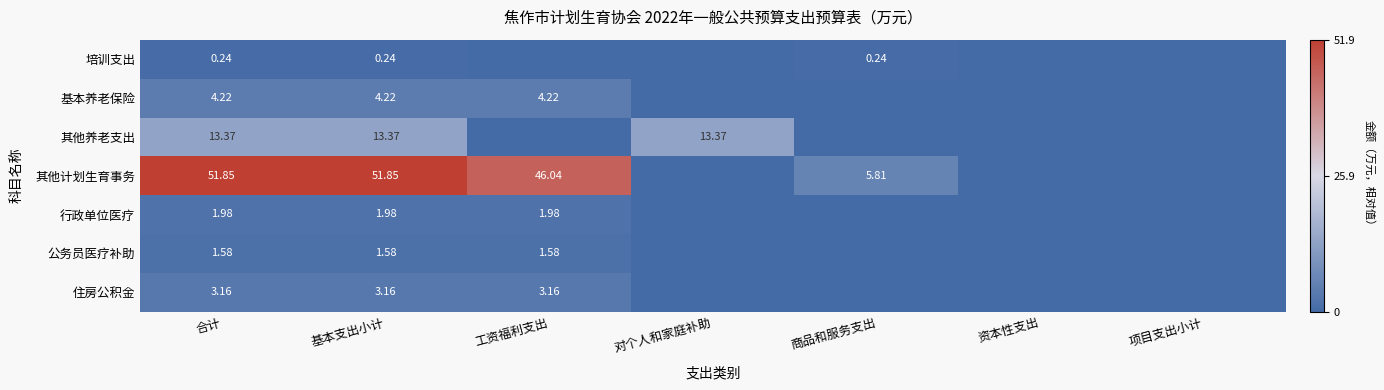

Is the value of 其他养老支出 at 基本支出小计 greater than the value of 基本养老保险 at 基本支出小计?

Yes